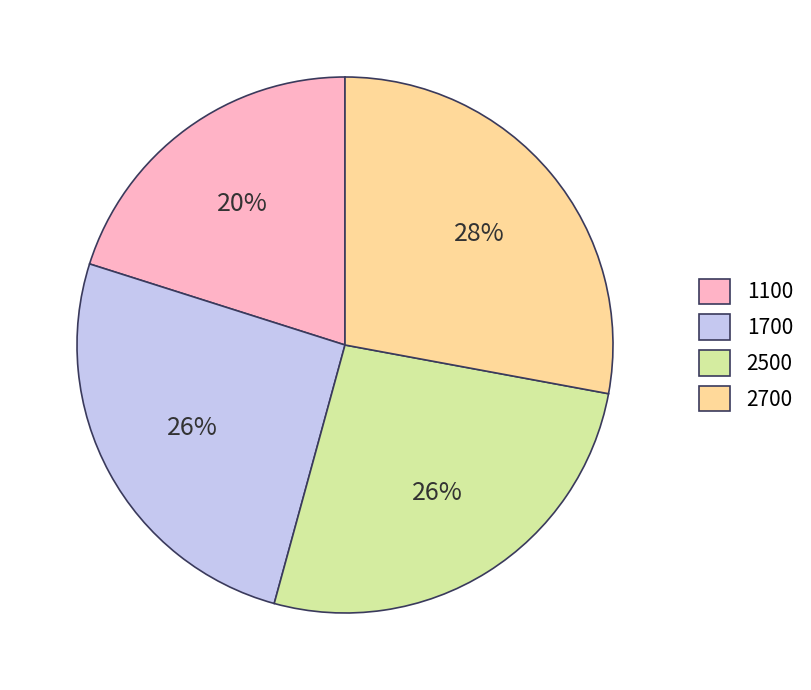

To the nearest percent, what portion does 1700 represent?

26%